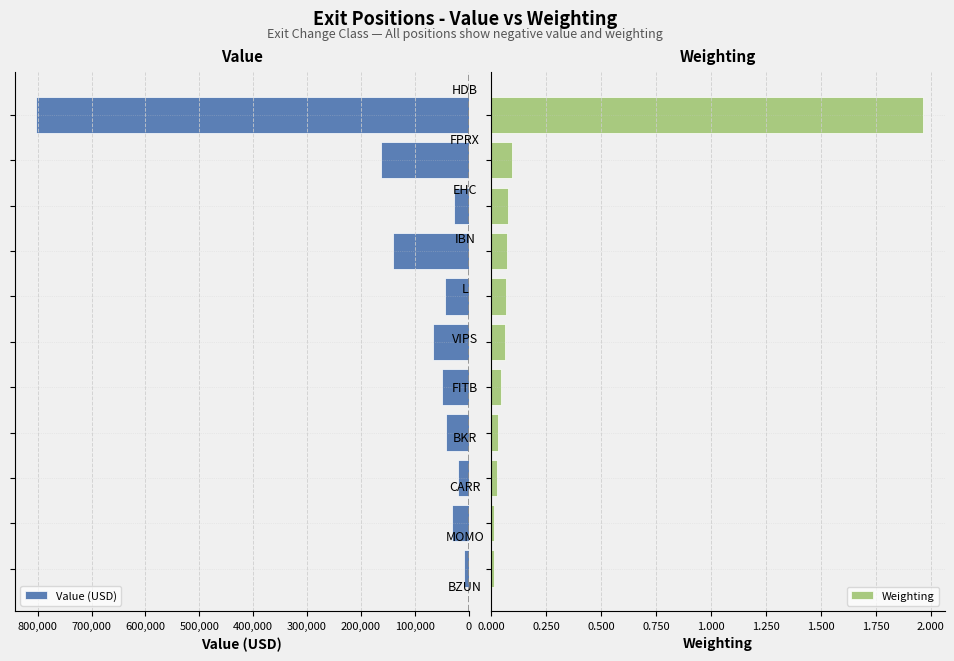

What is the difference between the maximum and minimum values in the Value (USD) series?

793319